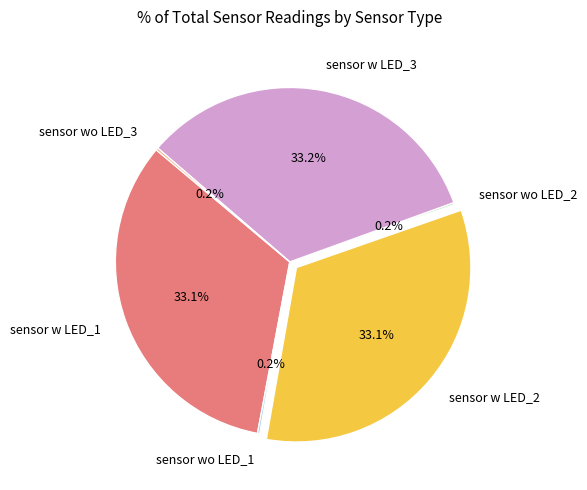

Does sensor w LED_1 represent more than half of the total?

No